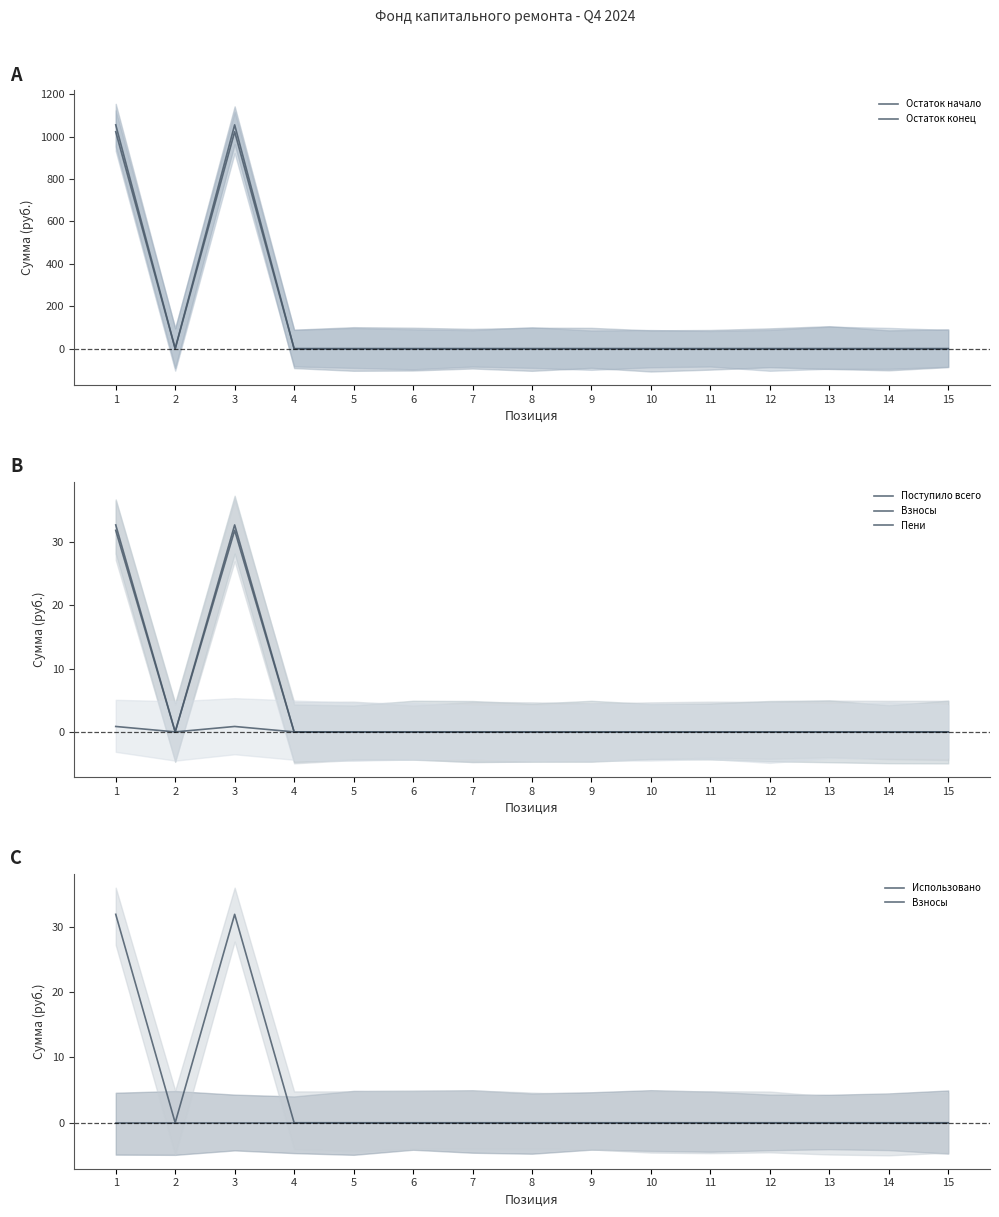

Reading right to left, extract all data points from this chart.

Остаток начало: 0.0	0.0	0.0	0.0	0.0	0.0	0.0	0.0	0.0	0.0	0.0	0.0	1022.2	0.0	1022.2
Остаток конец: 0.0	0.0	0.0	0.0	0.0	0.0	0.0	0.0	0.0	0.0	0.0	0.0	1055.0	0.0	1055.0
Поступило всего: 0.0	0.0	0.0	0.0	0.0	0.0	0.0	0.0	0.0	0.0	0.0	0.0	32.8	0.0	32.8
Взносы: 0.0	0.0	0.0	0.0	0.0	0.0	0.0	0.0	0.0	0.0	0.0	0.0	31.9	0.0	31.9
Пени: 0.0	0.0	0.0	0.0	0.0	0.0	0.0	0.0	0.0	0.0	0.0	0.0	0.9	0.0	0.9
Использовано: 0.0	0.0	0.0	0.0	0.0	0.0	0.0	0.0	0.0	0.0	0.0	0.0	0.0	0.0	0.0